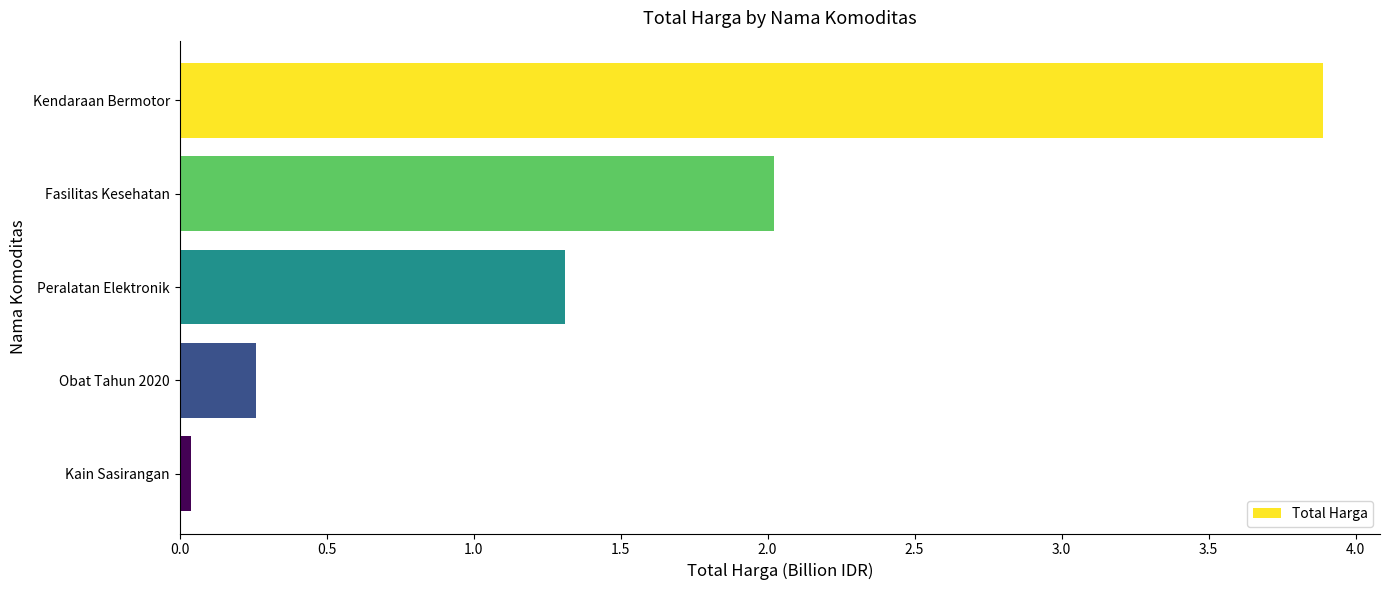

What is the difference between the second highest and minimum values?

2.0